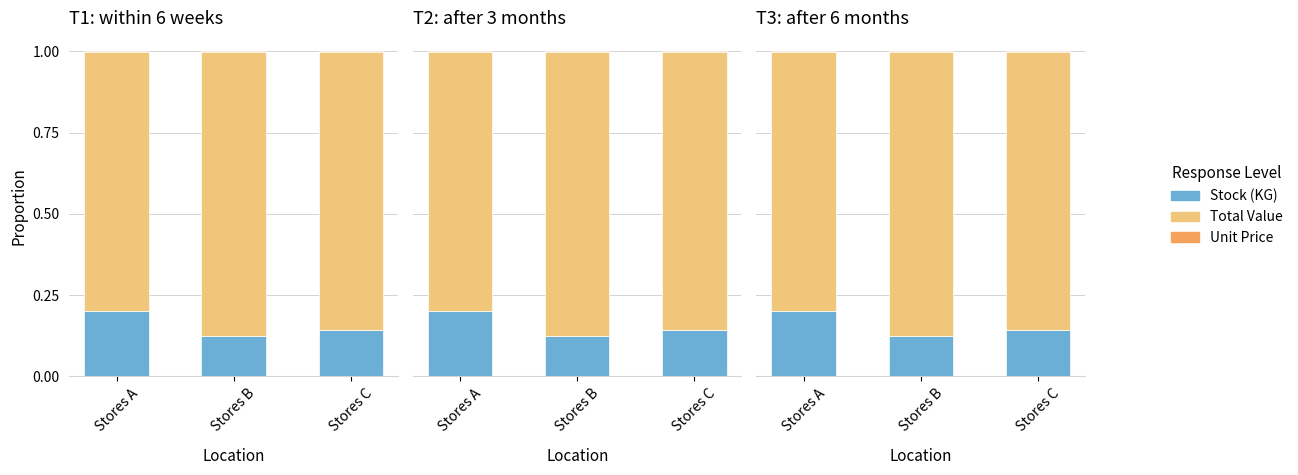

What is the difference between the Stock (KG) values at Stores C and Stores A?

0.1